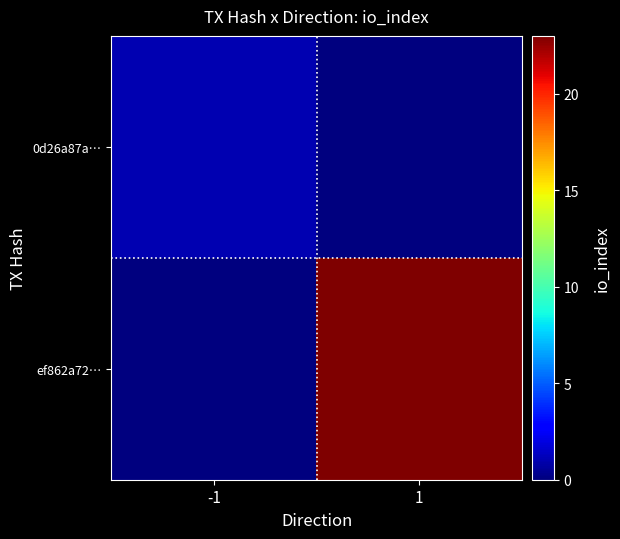

Which series has the widest spread of values?

ef862a72…